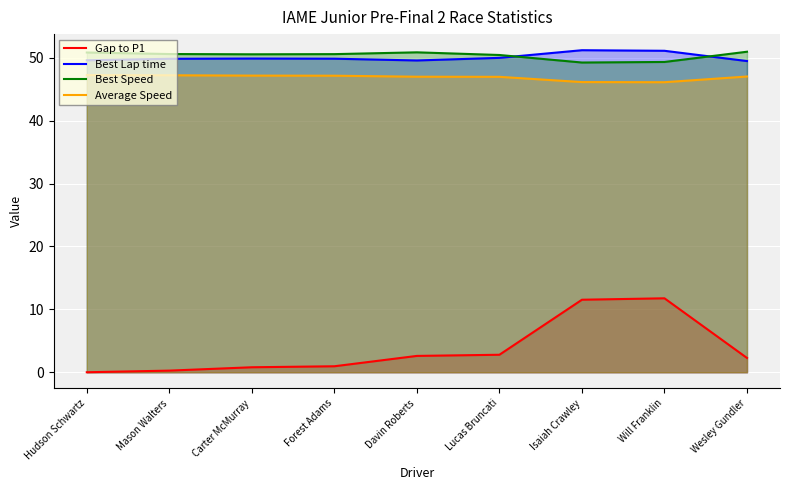

Which series has the largest total across all categories?

Best Speed